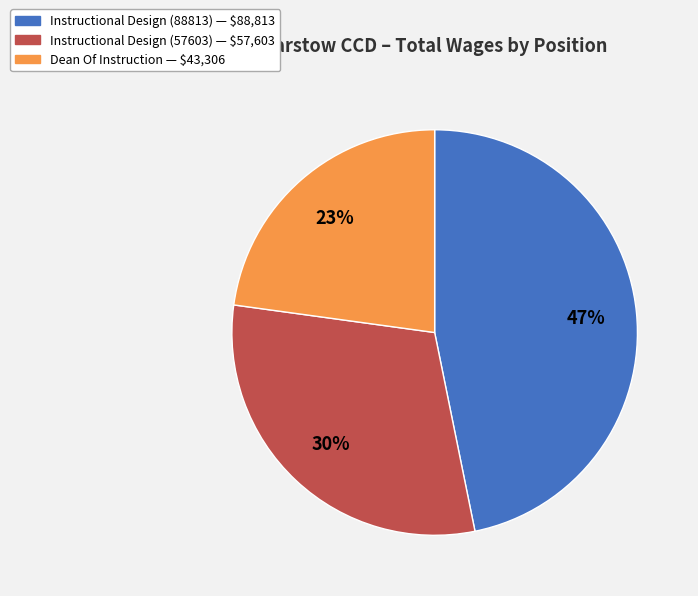

Is it true that Instructional Design (57603) is 24% of the pie?

False